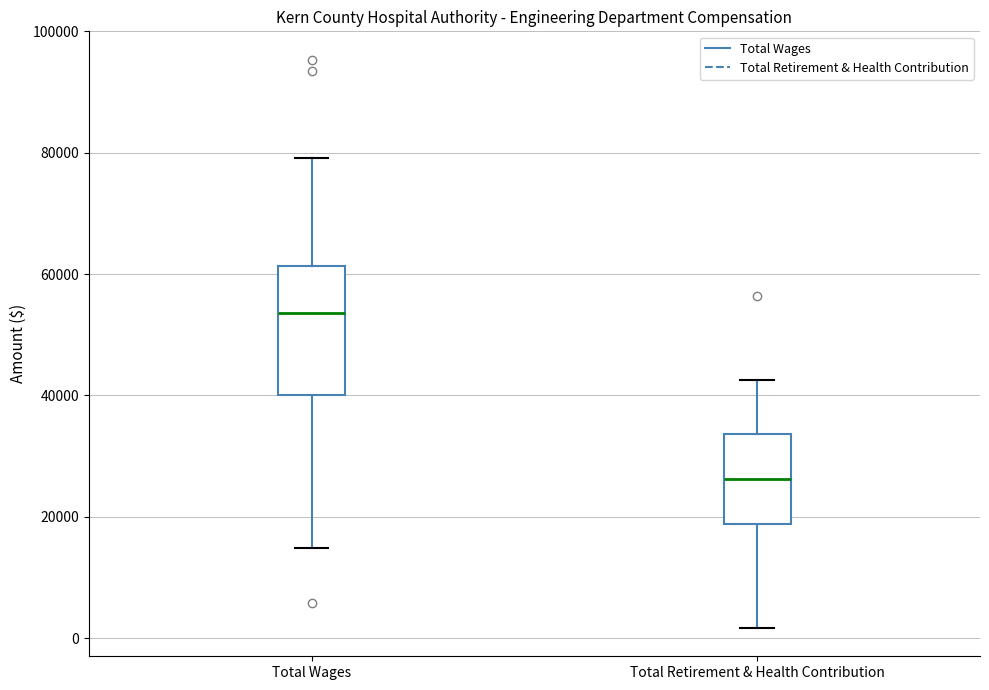

Which box's median line is the highest?

Total Wages